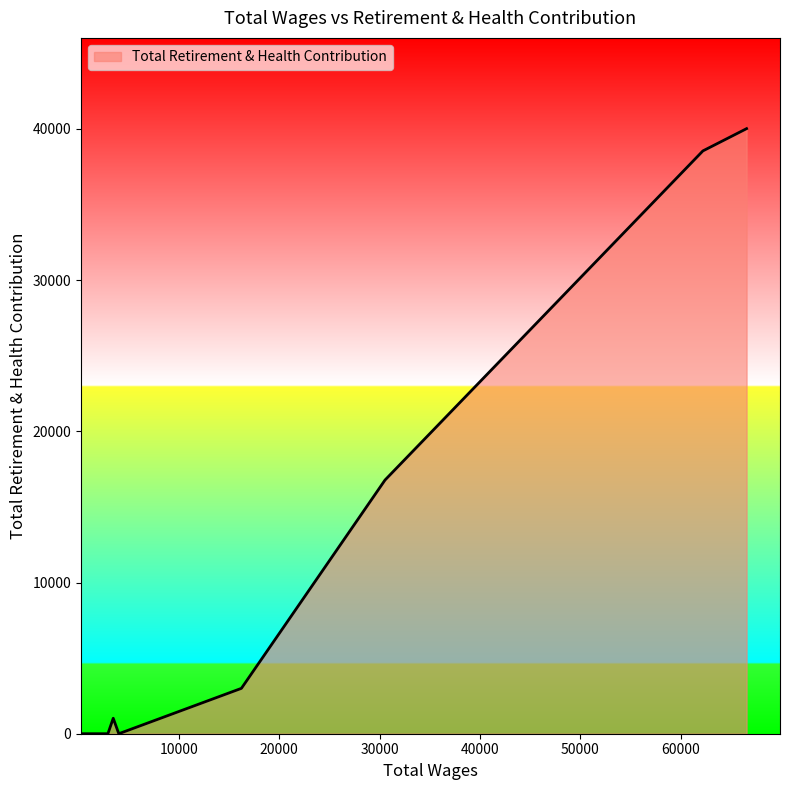

Count the number of data series in this chart.

1